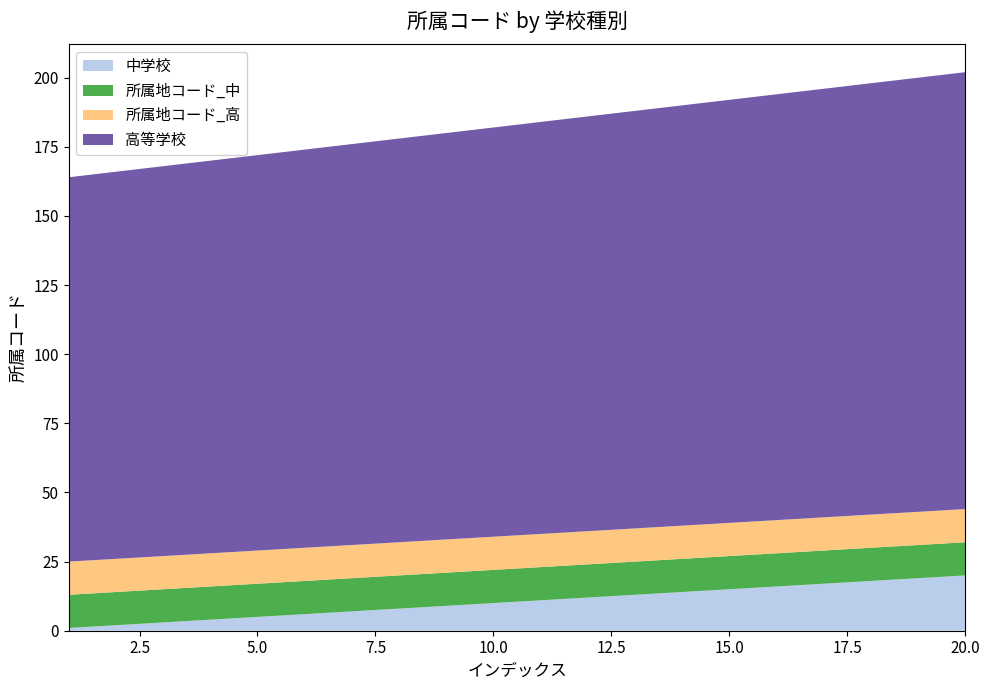

Reading left to right, what are all the values shown in this chart?

中学校: 1=1	2=2	3=3	4=4	5=5	6=6	7=7	8=8	9=9	10=10	11=11	12=12	13=13	14=14	15=15	16=16	17=17	18=18	19=19	20=20
高等学校: 1=139	2=140	3=141	4=142	5=143	6=144	7=145	8=146	9=147	10=148	11=149	12=150	13=151	14=152	15=153	16=154	17=155	18=156	19=157	20=158
所属地コード_中: 1=12	2=12	3=12	4=12	5=12	6=12	7=12	8=12	9=12	10=12	11=12	12=12	13=12	14=12	15=12	16=12	17=12	18=12	19=12	20=12
所属地コード_高: 1=12	2=12	3=12	4=12	5=12	6=12	7=12	8=12	9=12	10=12	11=12	12=12	13=12	14=12	15=12	16=12	17=12	18=12	19=12	20=12